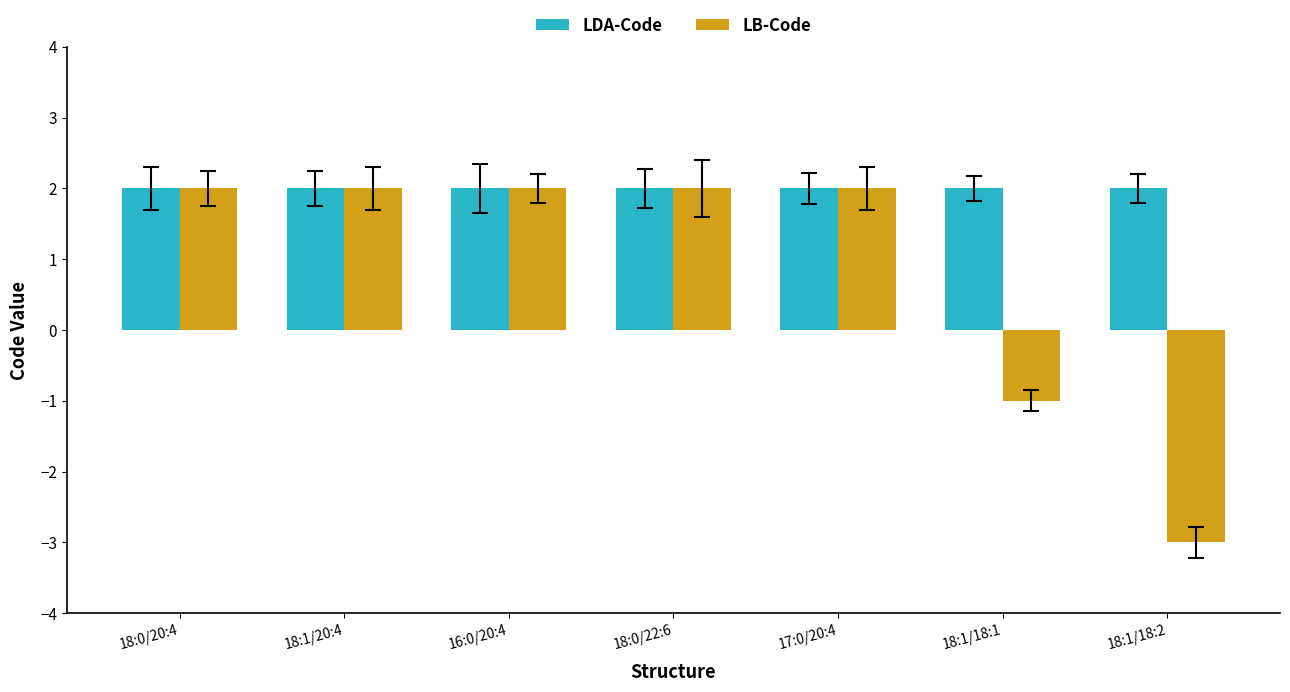

Between 16:0/20:4 and 18:1/18:1, which series saw the biggest shift?

LB-Code